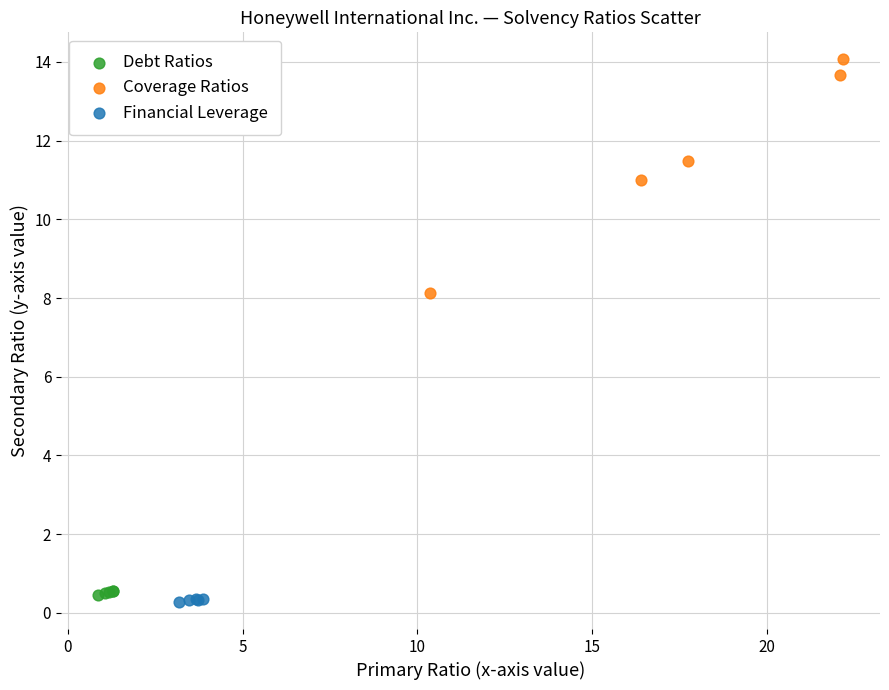

Which series reaches the maximum Y coordinate?

Coverage Ratios